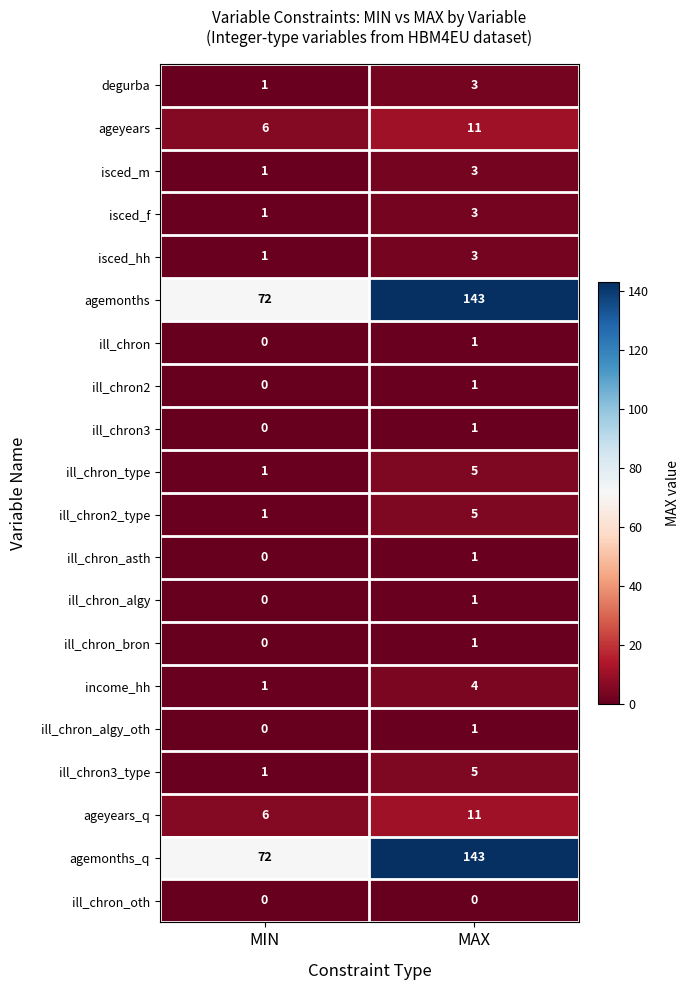

How many positive values does the ill_chron_algy series have?

1